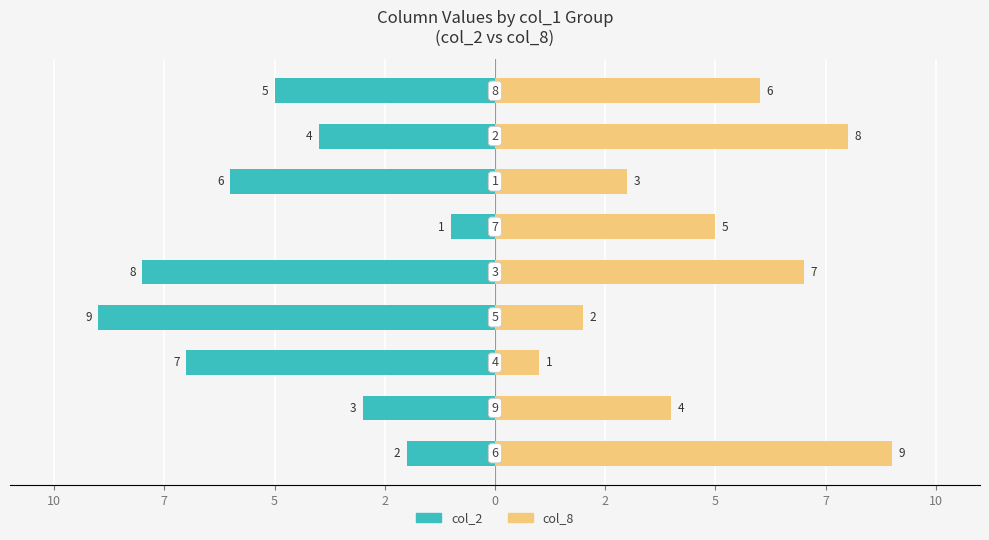

What is the difference between the second highest and second lowest values in the col_8 series?

6